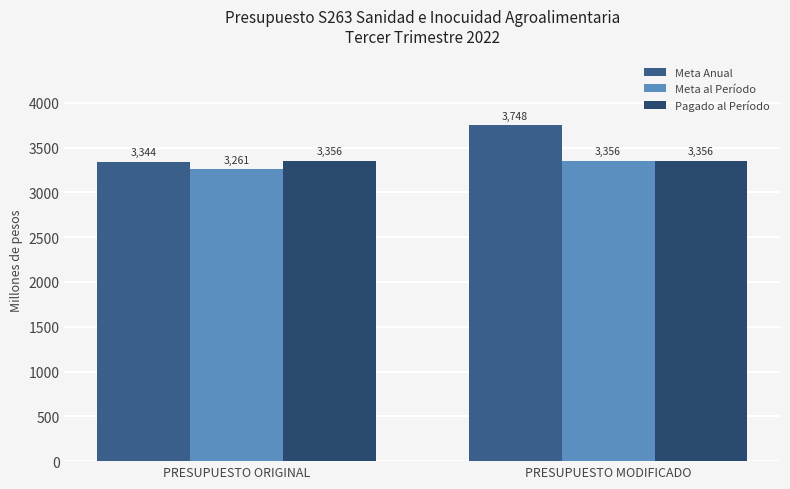

What is the value of the Pagado al Período bar at the 2nd from the left?

3355.6